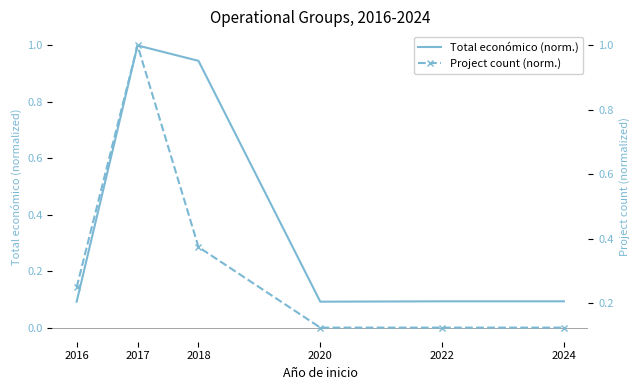

How many interior local peaks does the Project count (norm.) series have?

1